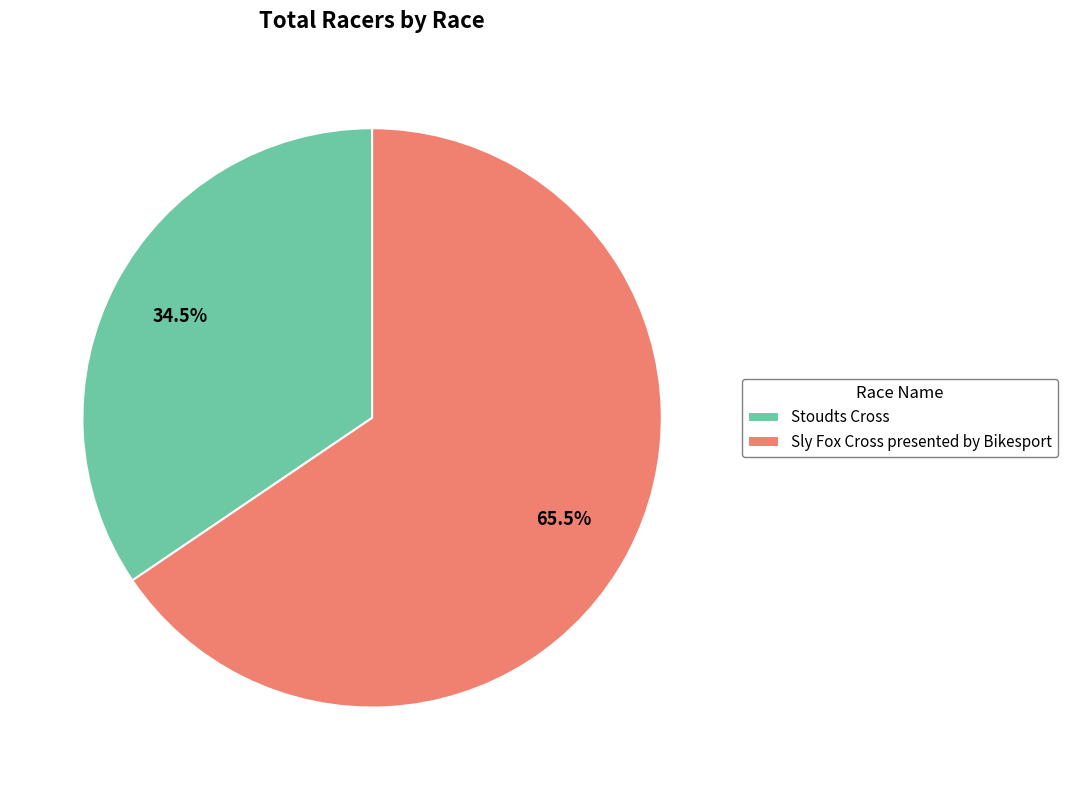

Do Stoudts Cross and Sly Fox Cross presented by Bikesport together represent more than half of the pie?

Yes